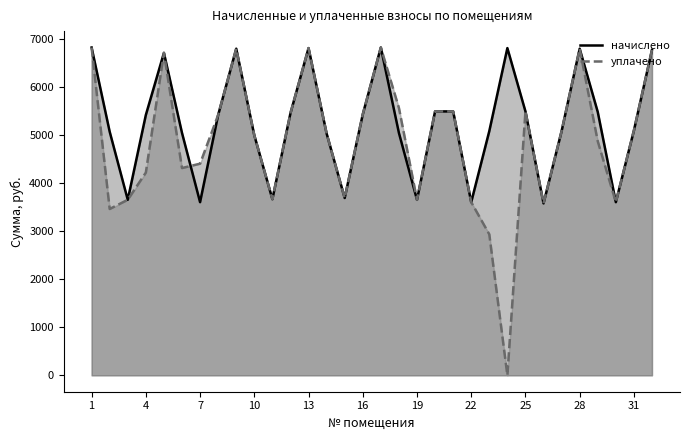

Rank the series by their average value, from lowest to highest.

уплачено, начислено